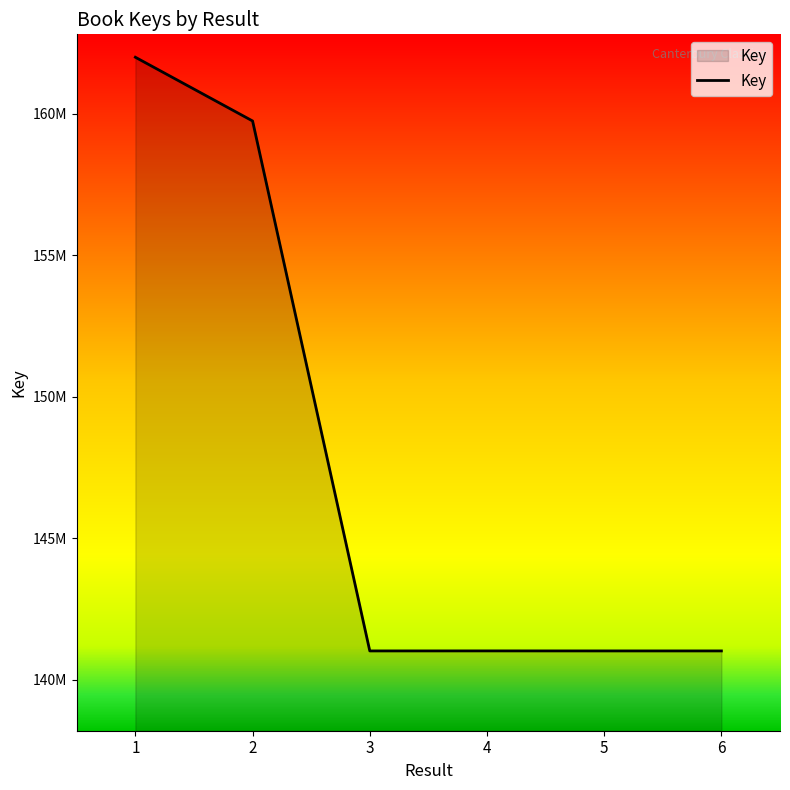

Does the chart display data point markers on the line(s)?

No